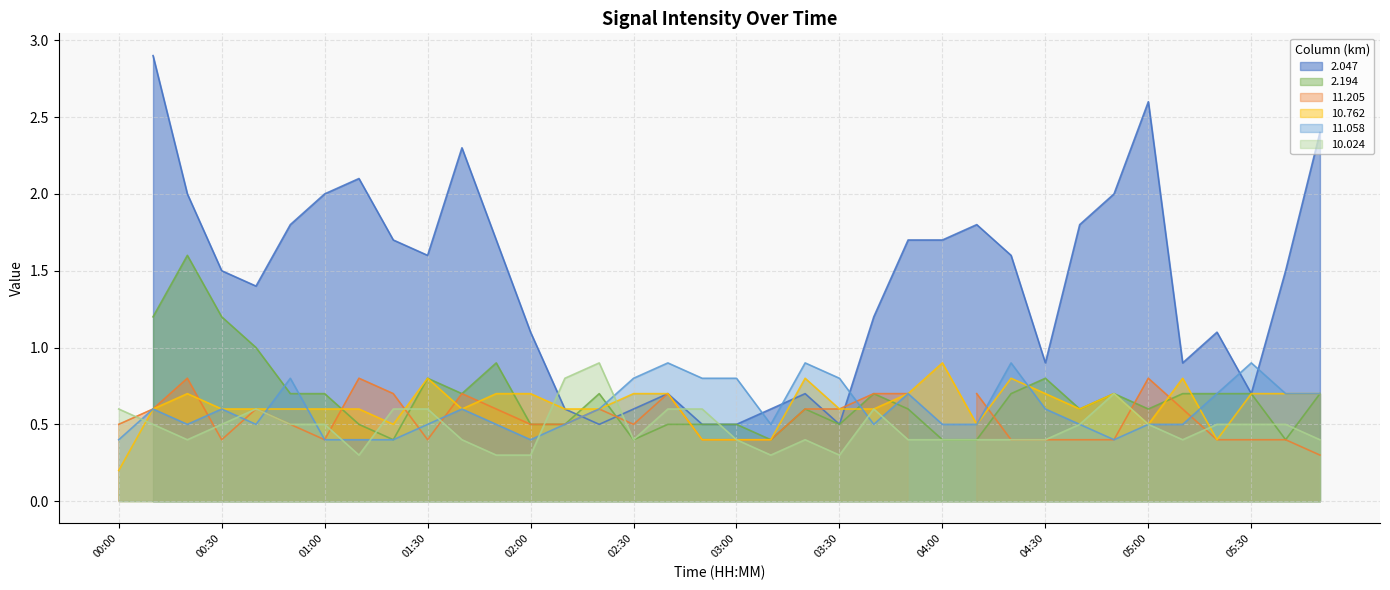

Between which two adjacent categories do 10.762 and 11.058 first intersect?

00:40 and 00:50